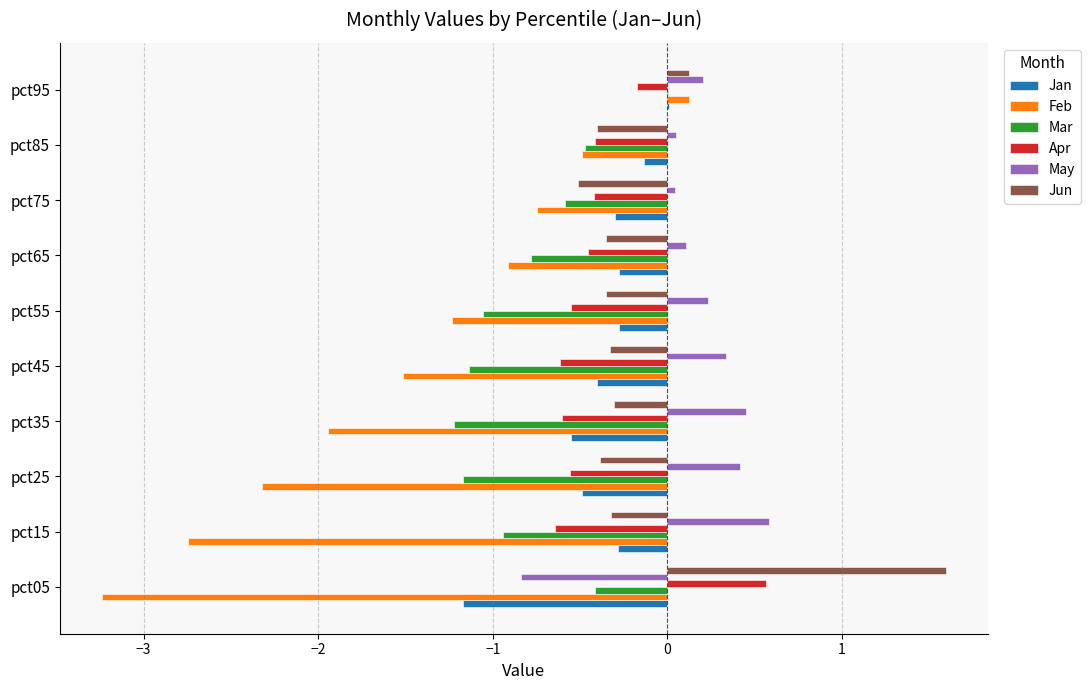

At which category is the sum across all series the highest?

pct95